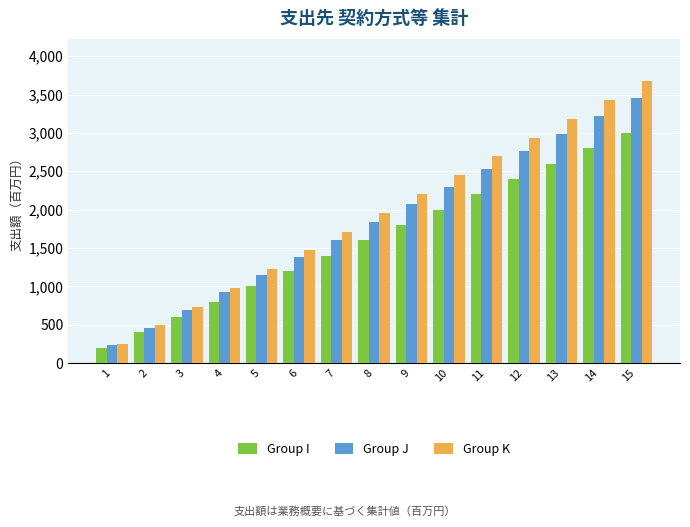

Which category has the highest value in the Group K series?

15